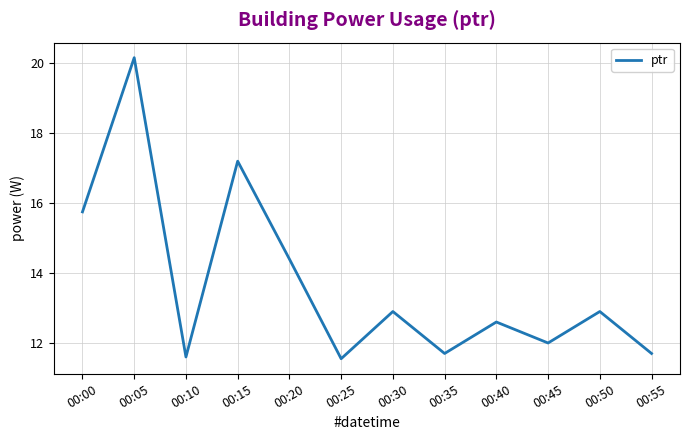

Read the value at 00:35.

11.7